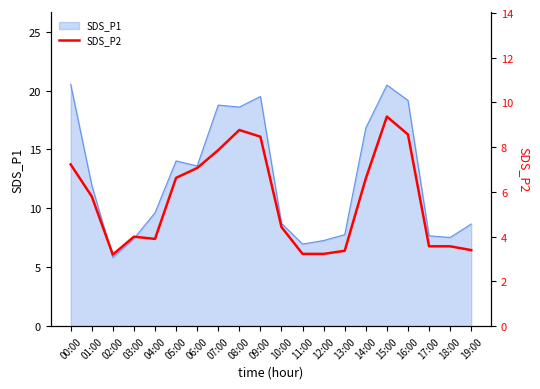

List the labels in order of value, largest first.

15:00, 08:00, 16:00, 09:00, 07:00, 00:00, 06:00, 05:00, 14:00, 01:00, 10:00, 03:00, 04:00, 17:00, 18:00, 19:00, 13:00, 11:00, 12:00, 02:00